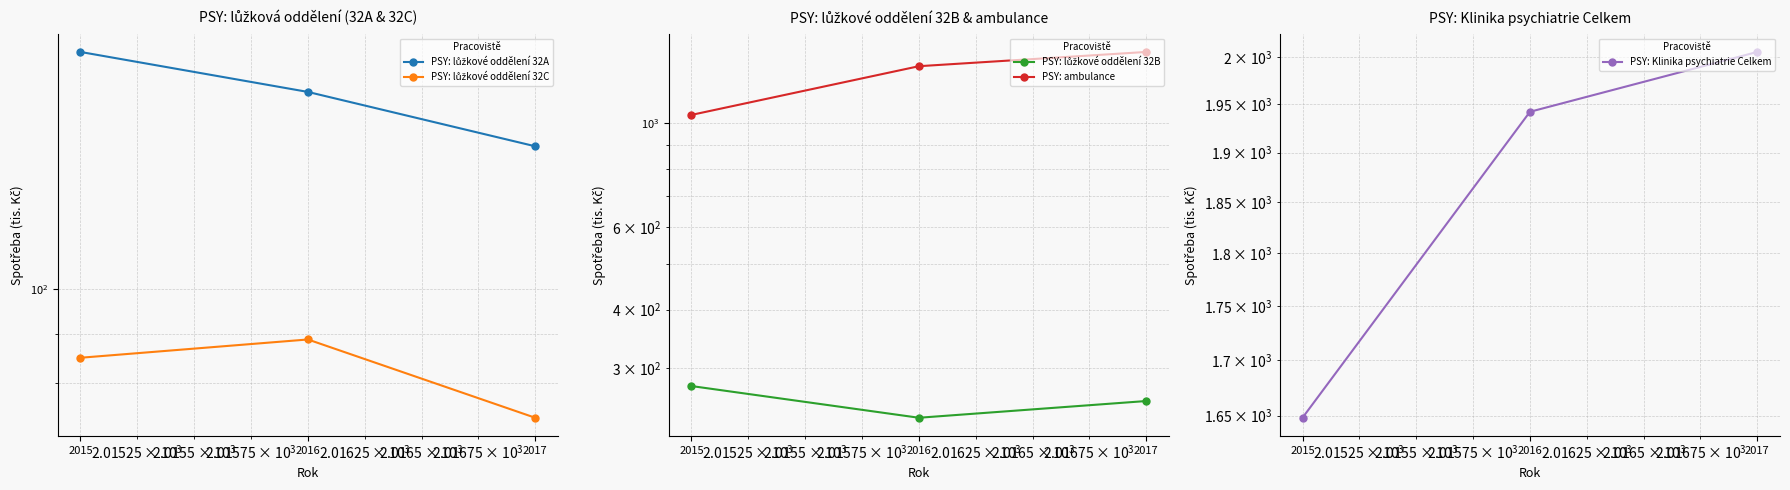

What is the maximum value shown in the chart?

2005.4